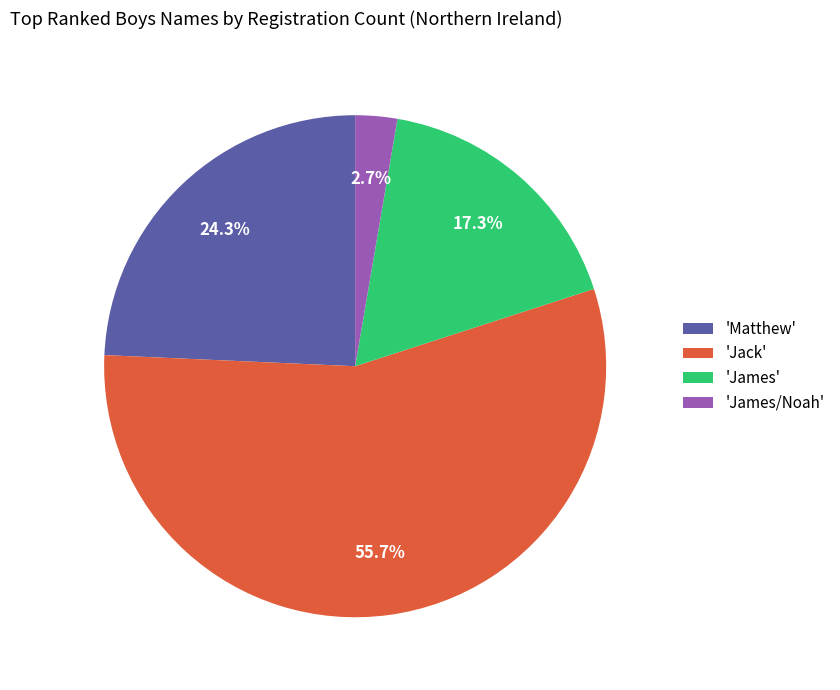

Is the sum of 'Matthew' and 'James/Noah' greater than half?

No